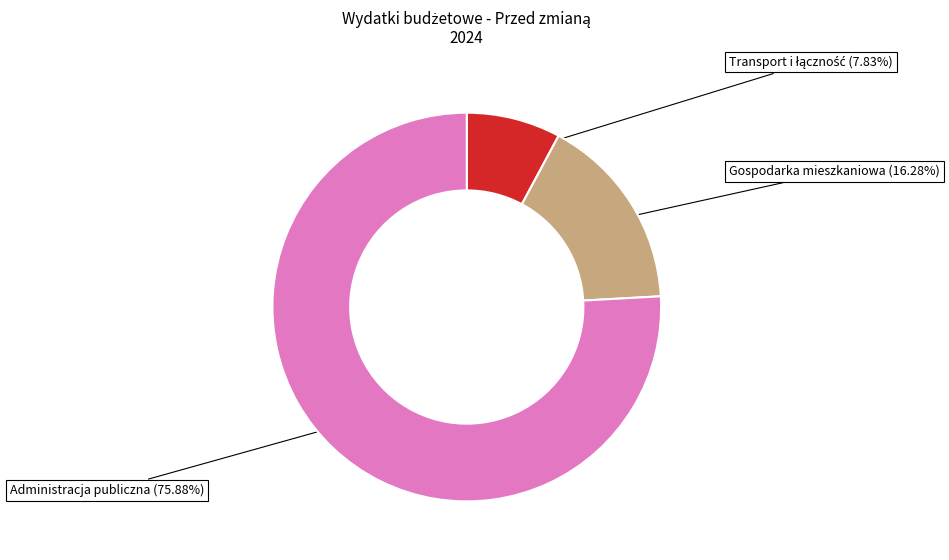

Is there a majority slice in this chart?

Yes